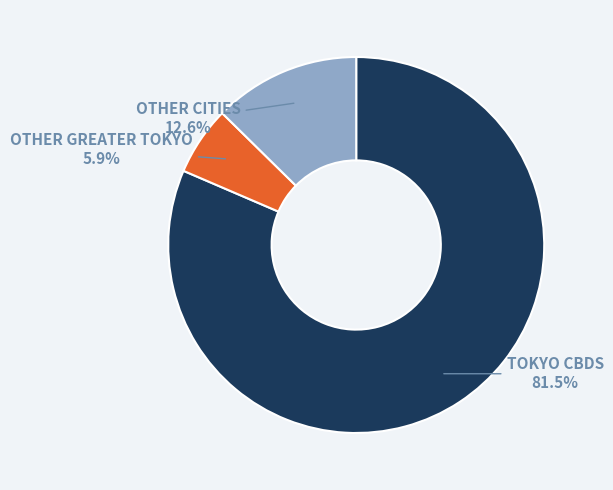

Is there a majority slice in this chart?

Yes